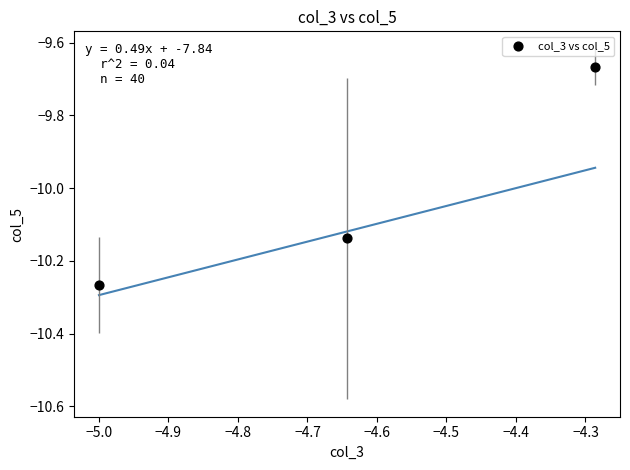

What is the average Y value?

-10.0